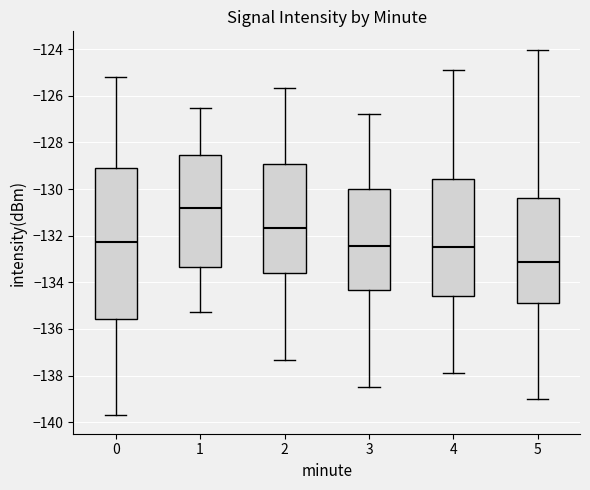

Reading left to right, transcribe this box plot: for each box, give where its median line is, the range the box spans, and where its two whiskers end, as read against the y-axis. The values are not printed on the chart, so give them approximately, as read against the axis.

0: median -132.2, box -135.6 to -129.2, whiskers -139.8 to -125.2
1: median -130.8, box -133.4 to -128.6, whiskers -135.2 to -126.6
2: median -131.6, box -133.6 to -129.0, whiskers -137.4 to -125.6
3: median -132.4, box -134.4 to -130.0, whiskers -138.4 to -126.8
4: median -132.4, box -134.6 to -129.6, whiskers -137.8 to -125.0
5: median -133.2, box -134.8 to -130.4, whiskers -139.0 to -124.0